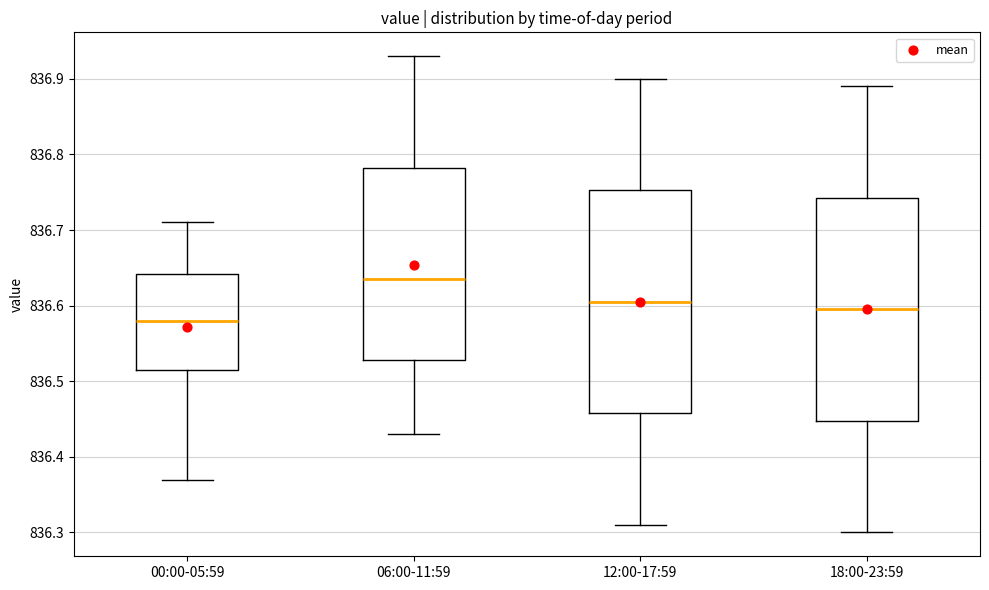

Reading left to right, transcribe this box plot: for each box, give where its median line is, the range the box spans, and where its two whiskers end, as read against the y-axis. The values are not printed on the chart, so give them approximately, as read against the axis.

00:00-05:59: median 836.58, box 836.52 to 836.64, whiskers 836.37 to 836.71
06:00-11:59: median 836.64, box 836.53 to 836.78, whiskers 836.43 to 836.93
12:00-17:59: median 836.61, box 836.46 to 836.75, whiskers 836.31 to 836.90
18:00-23:59: median 836.60, box 836.45 to 836.74, whiskers 836.30 to 836.89